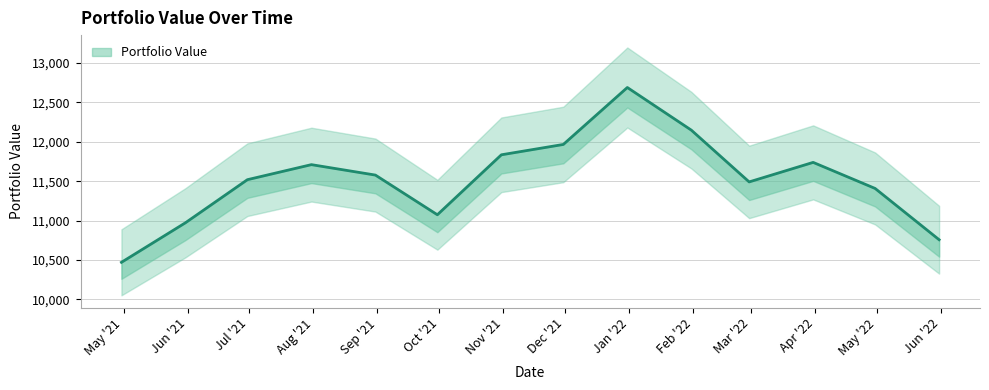

Rank the categories by value from highest to lowest.

2021-12-31, 2022-01-31, 2021-11-30, 2021-10-31, 2022-03-31, 2021-07-31, 2021-08-31, 2021-06-30, 2022-02-28, 2022-04-30, 2021-09-30, 2021-05-31, 2022-05-31, 2021-04-30